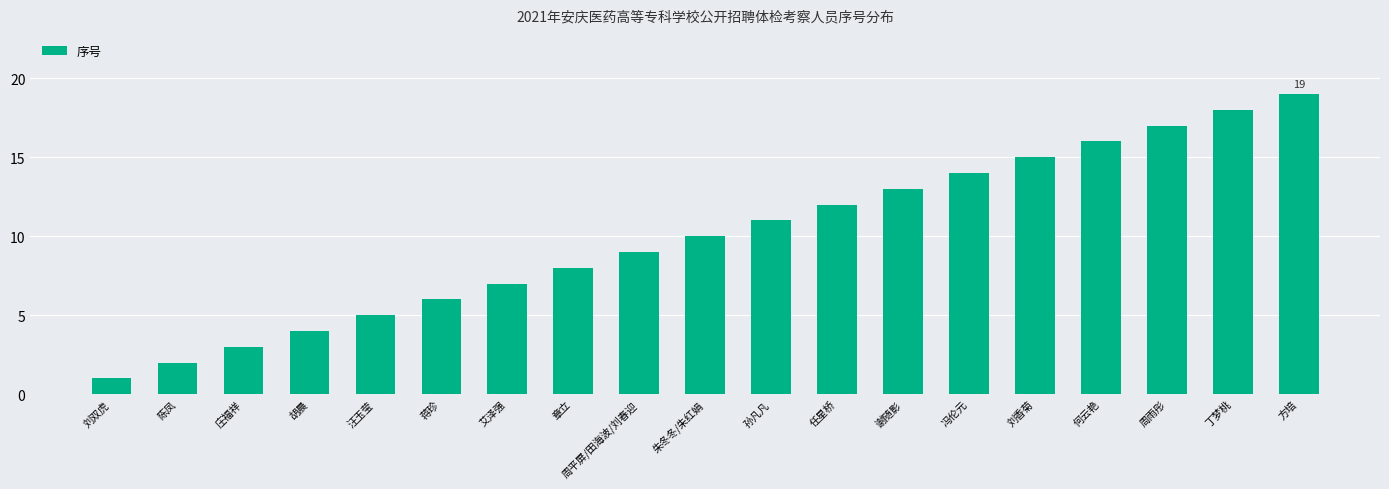

What is the value of the 3rd bar from the left?

3